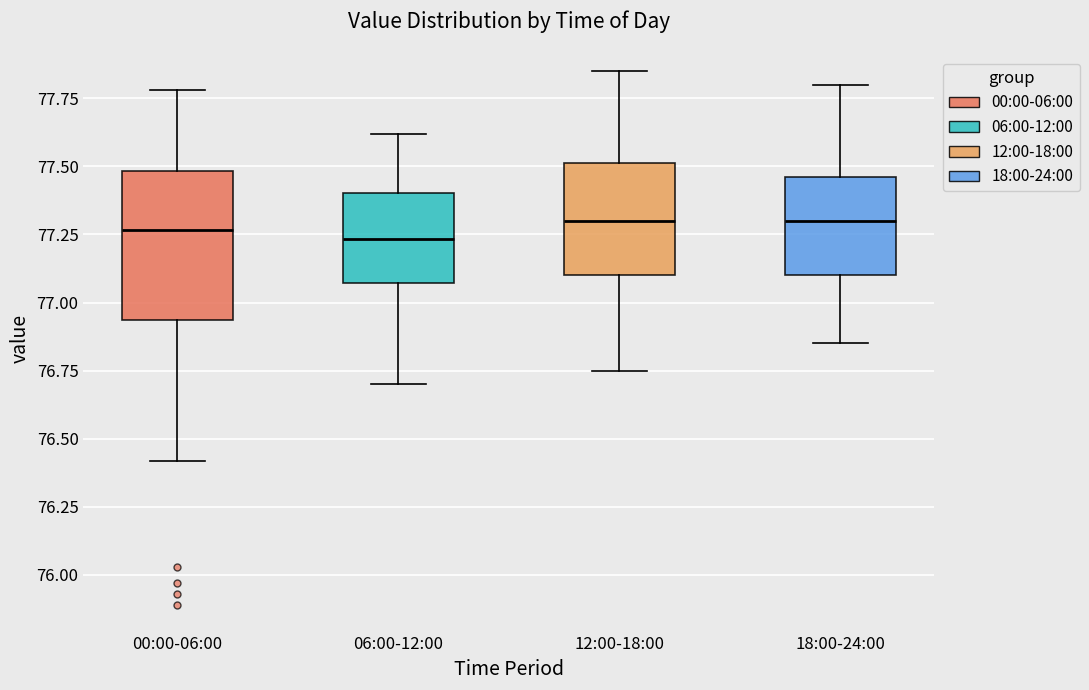

Where does the upper whisker of the box for 12:00-18:00 end on the y-axis? The values are not printed on the chart, so give them approximately, as read against the axis.

77.85